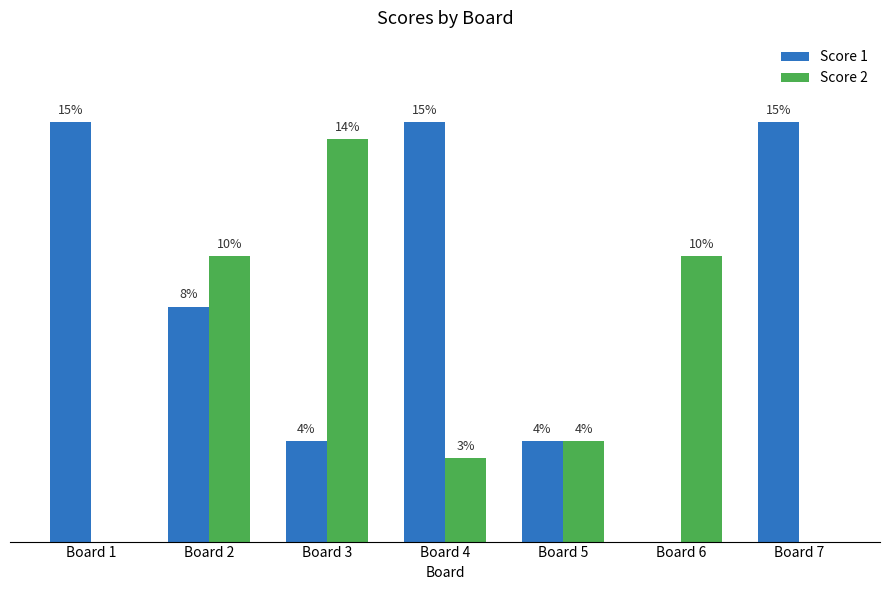

Which label corresponds to the largest value in the chart?

Board 1